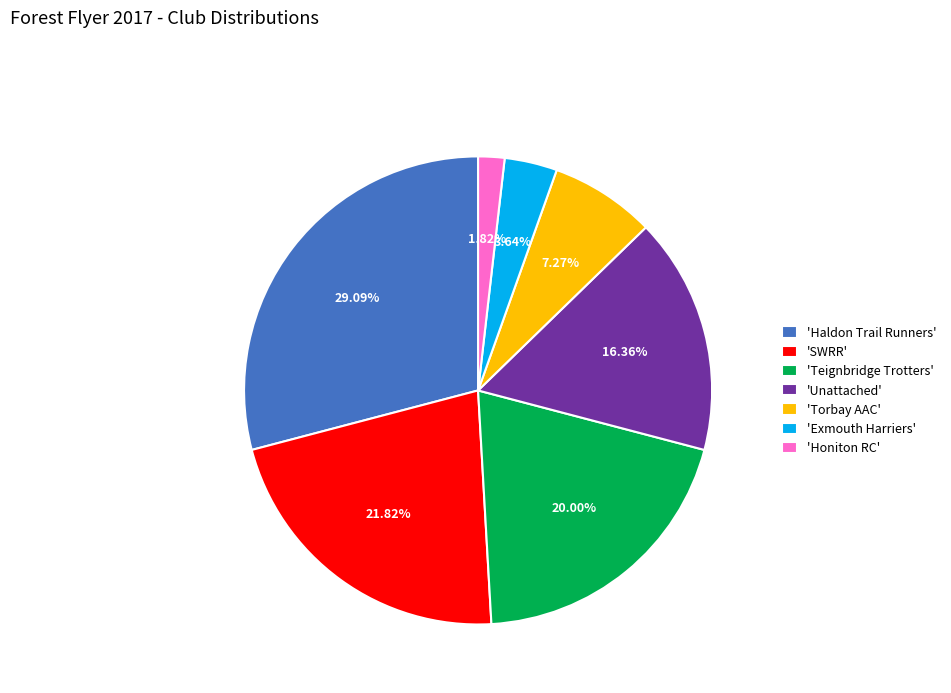

Is there any slice that represents more than half of the pie?

No